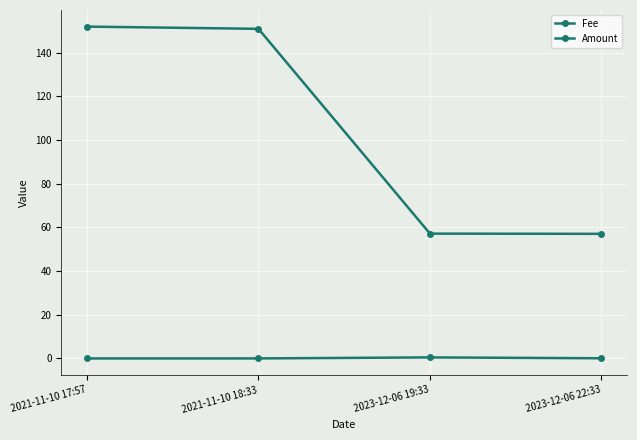

Rank the categories by Amount value from highest to lowest.

2021-11-10 17:57, 2021-11-10 18:33, 2023-12-06 19:33, 2023-12-06 22:33